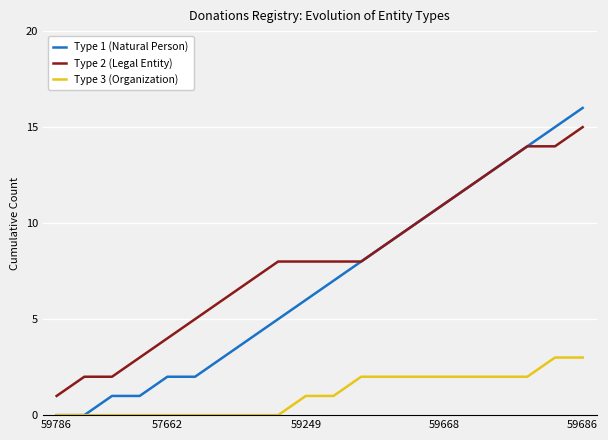

What is the greatest value displayed?

16